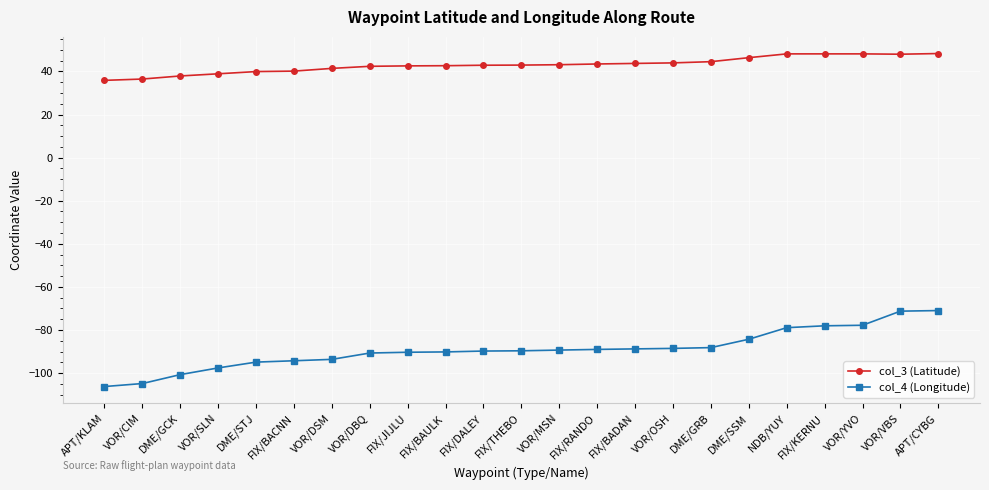

True or false: col_3 (Latitude) has more than 0 points higher than both neighbors.

True